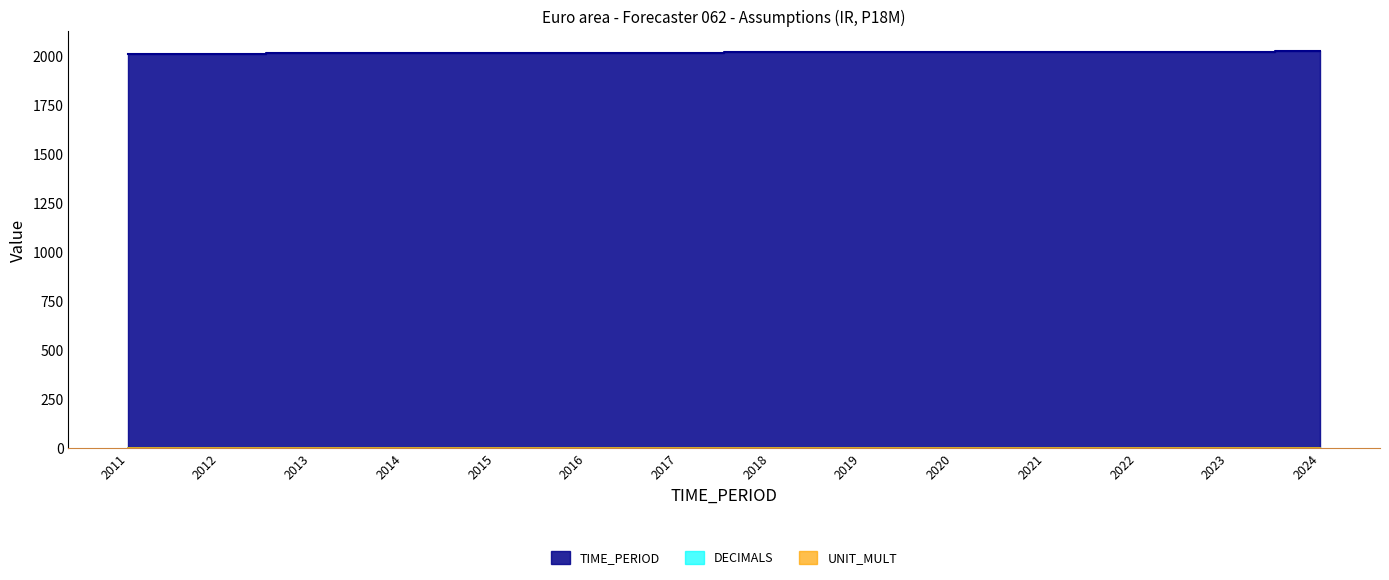

True or false: DECIMALS and TIME_PERIOD intersect in this chart.

False